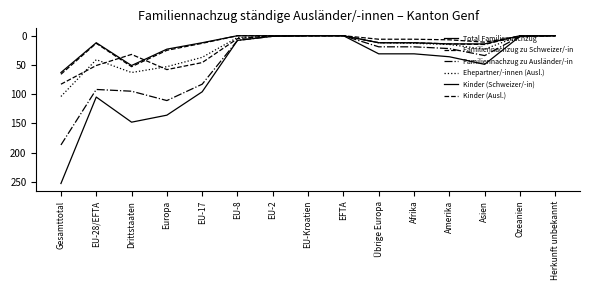

Is the value of Ehepartner/-innen (Ausl.) at EU-8 greater than the value of Kinder (Ausl.) at Drittstaaten?

No